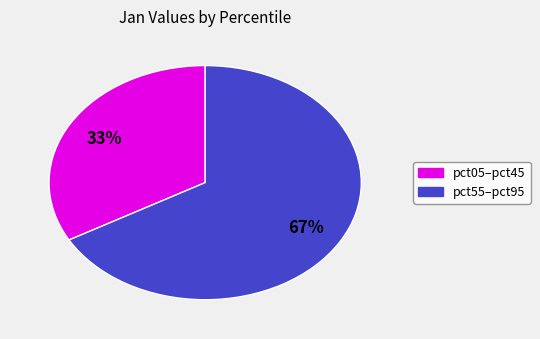

To the nearest percent, what is the average slice percentage?

50%